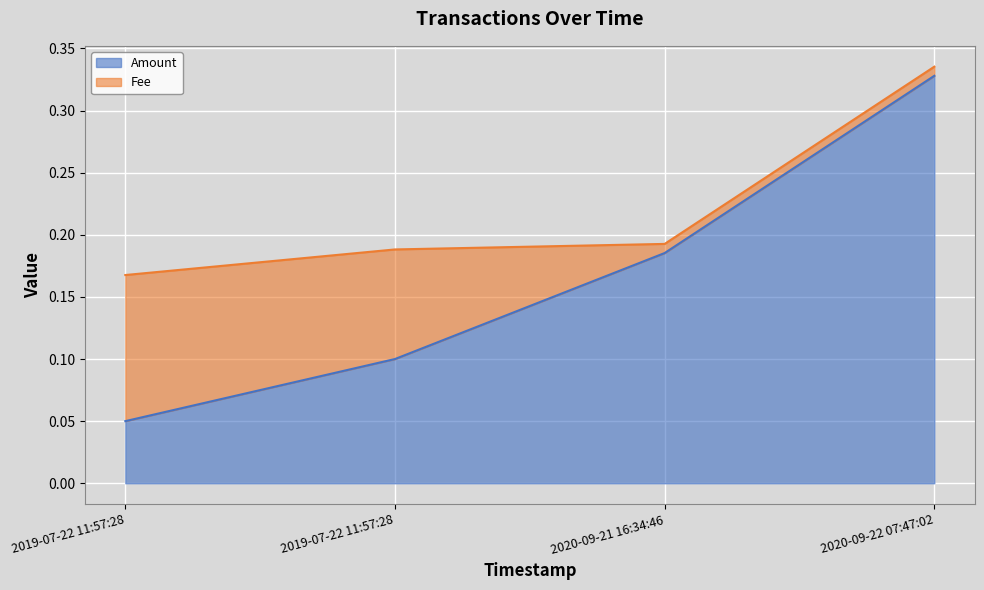

Reading right to left, extract all data points from this chart.

2020-09-22 07:47:02=0.3	2020-09-21 16:34:46=0.2	2019-07-22 11:57:28=0.1	2019-07-22 11:57:28=0.1